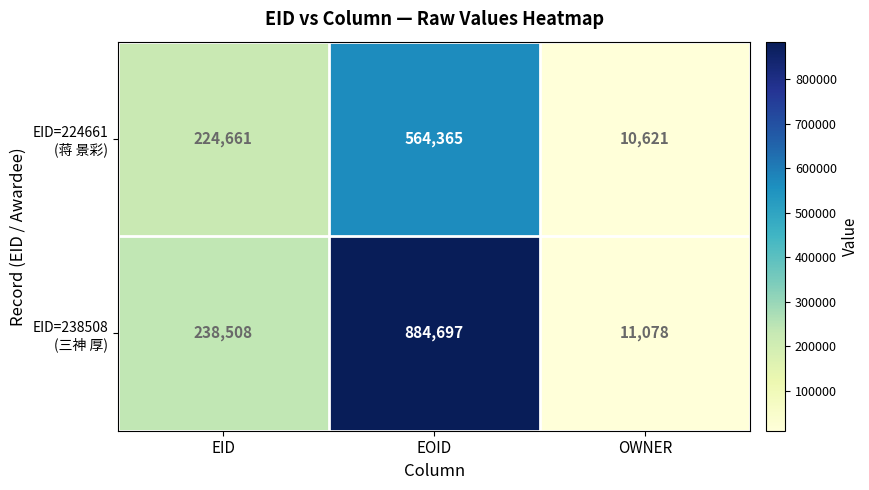

How many categories are shown in the chart?

3